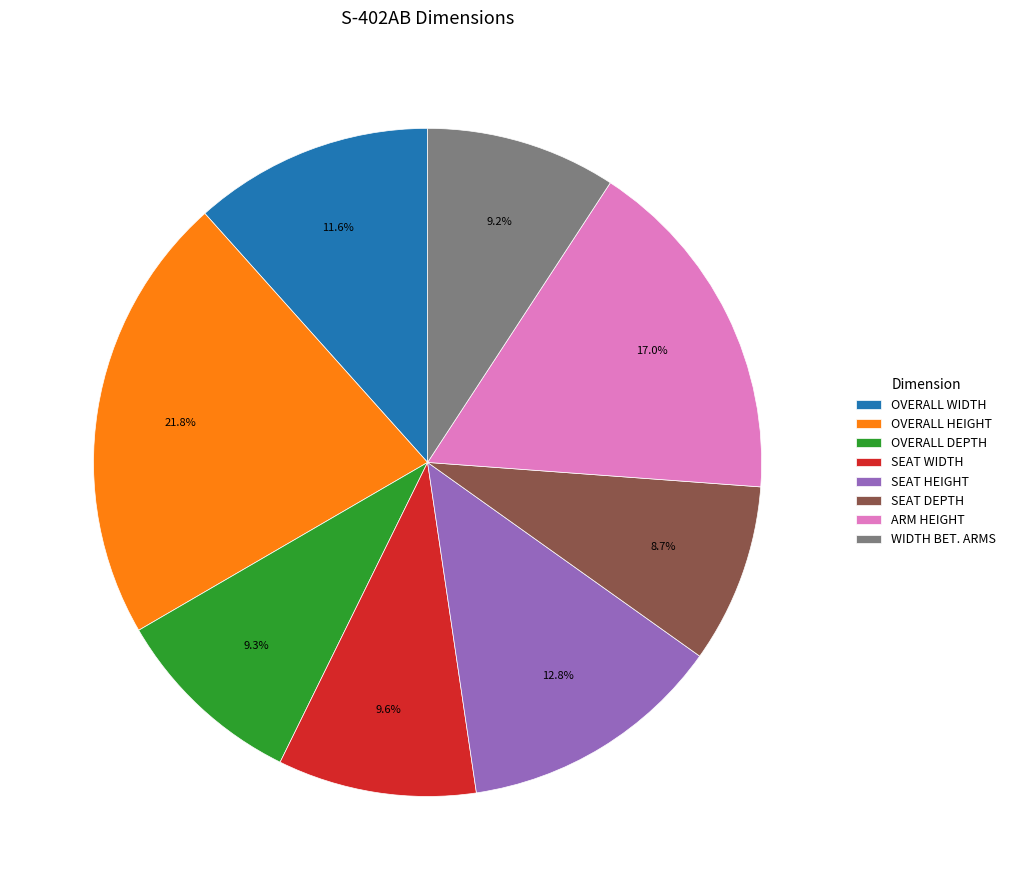

Approximately how many times larger is the value at OVERALL DEPTH compared to SEAT WIDTH?

1.0